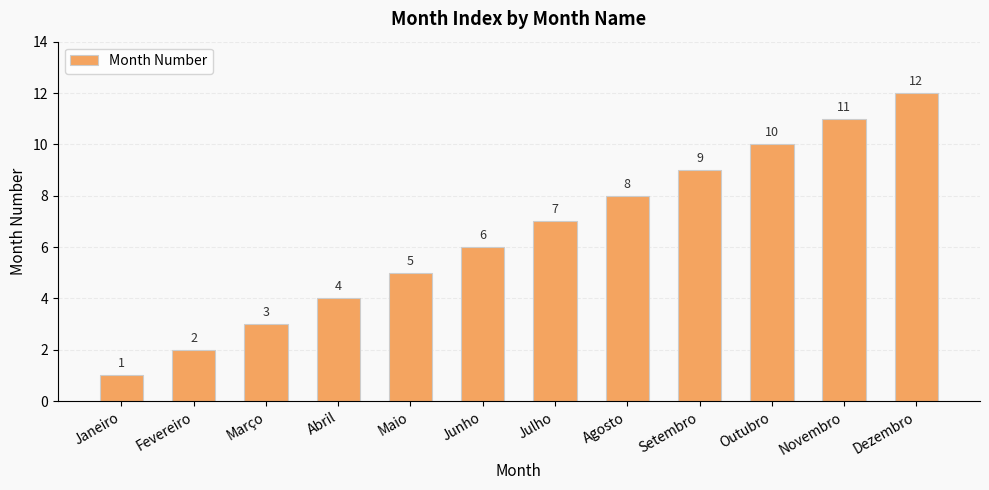

Reading right to left, what are all the values shown in this chart?

12	11	10	9	8	7	6	5	4	3	2	1